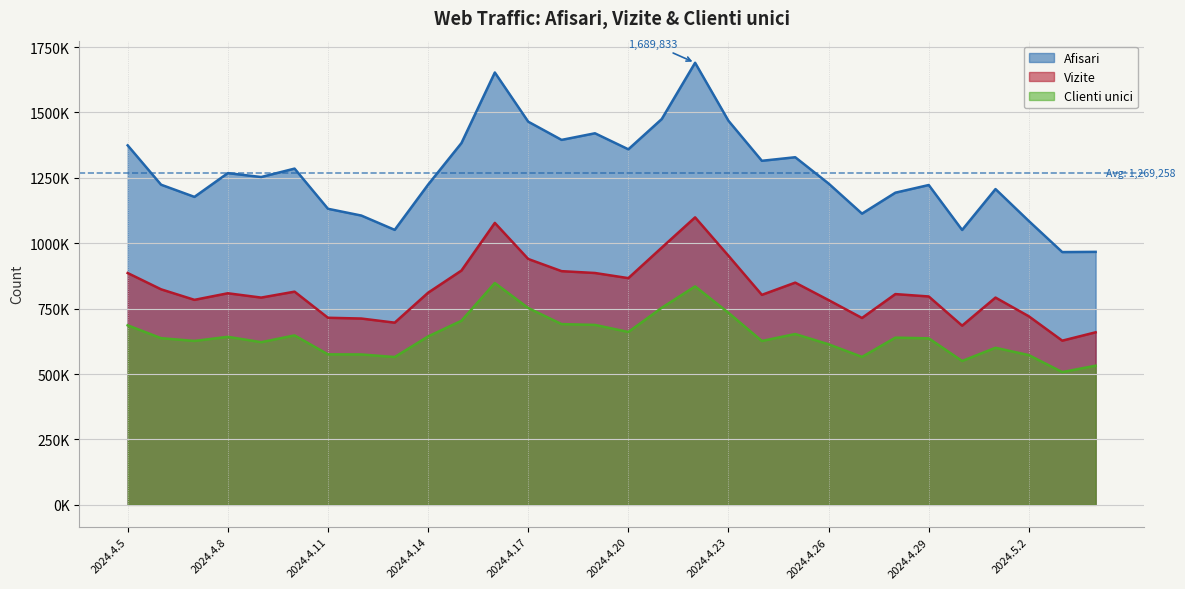

What are all the series names shown in the legend?

Afisari, Vizite, Clienti unici